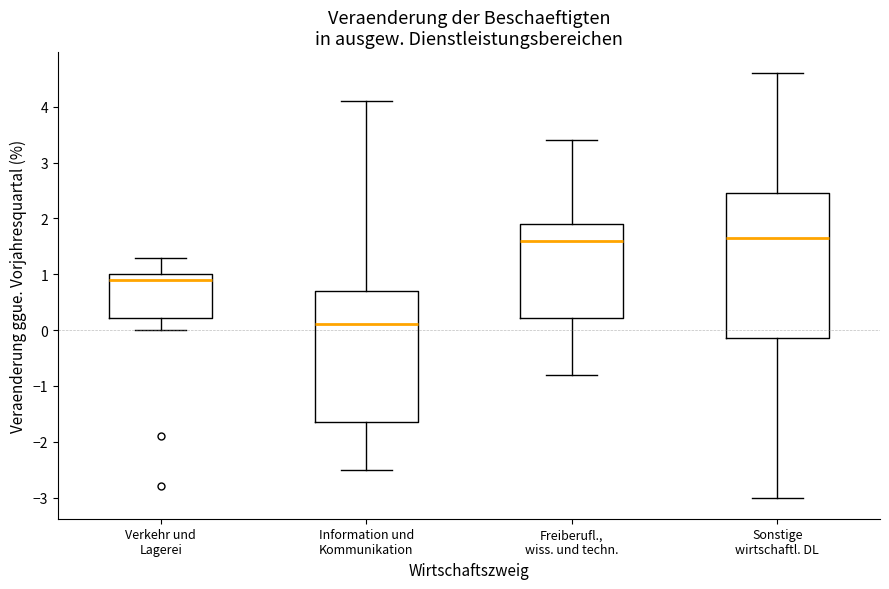

Which box is the tallest, from its lower edge to its upper edge?

Sonstige wirtschaftl. DL